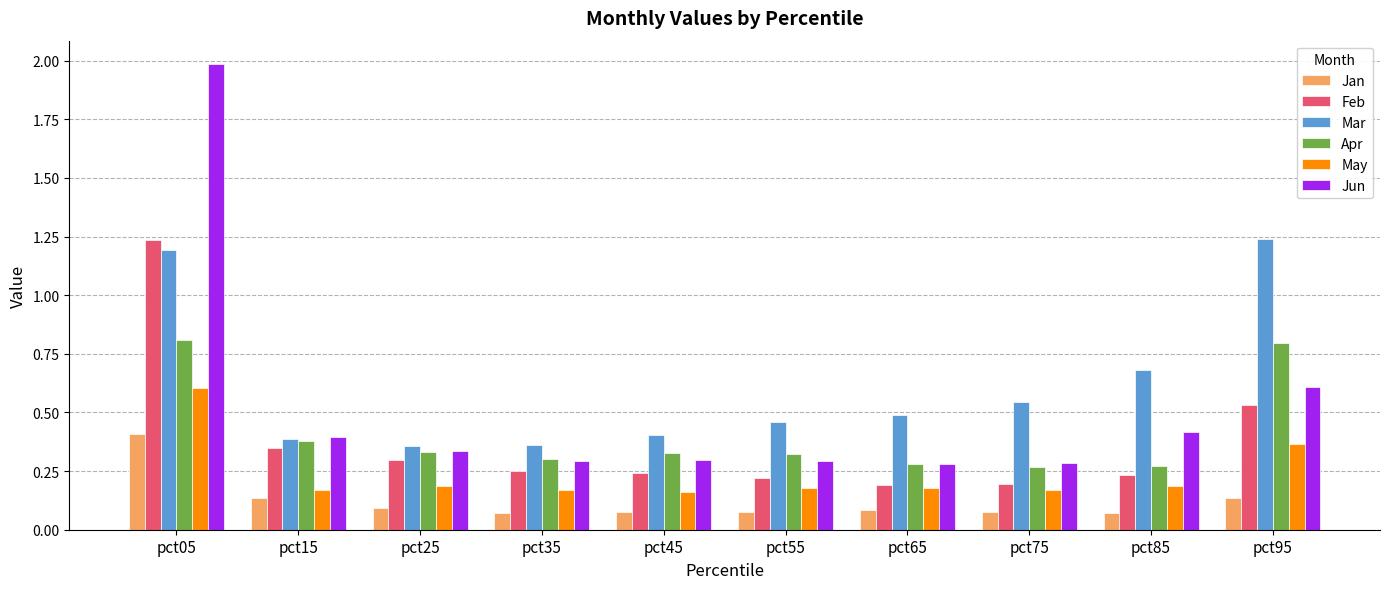

True or false: Apr has a value of 0.1 at pct45.

False